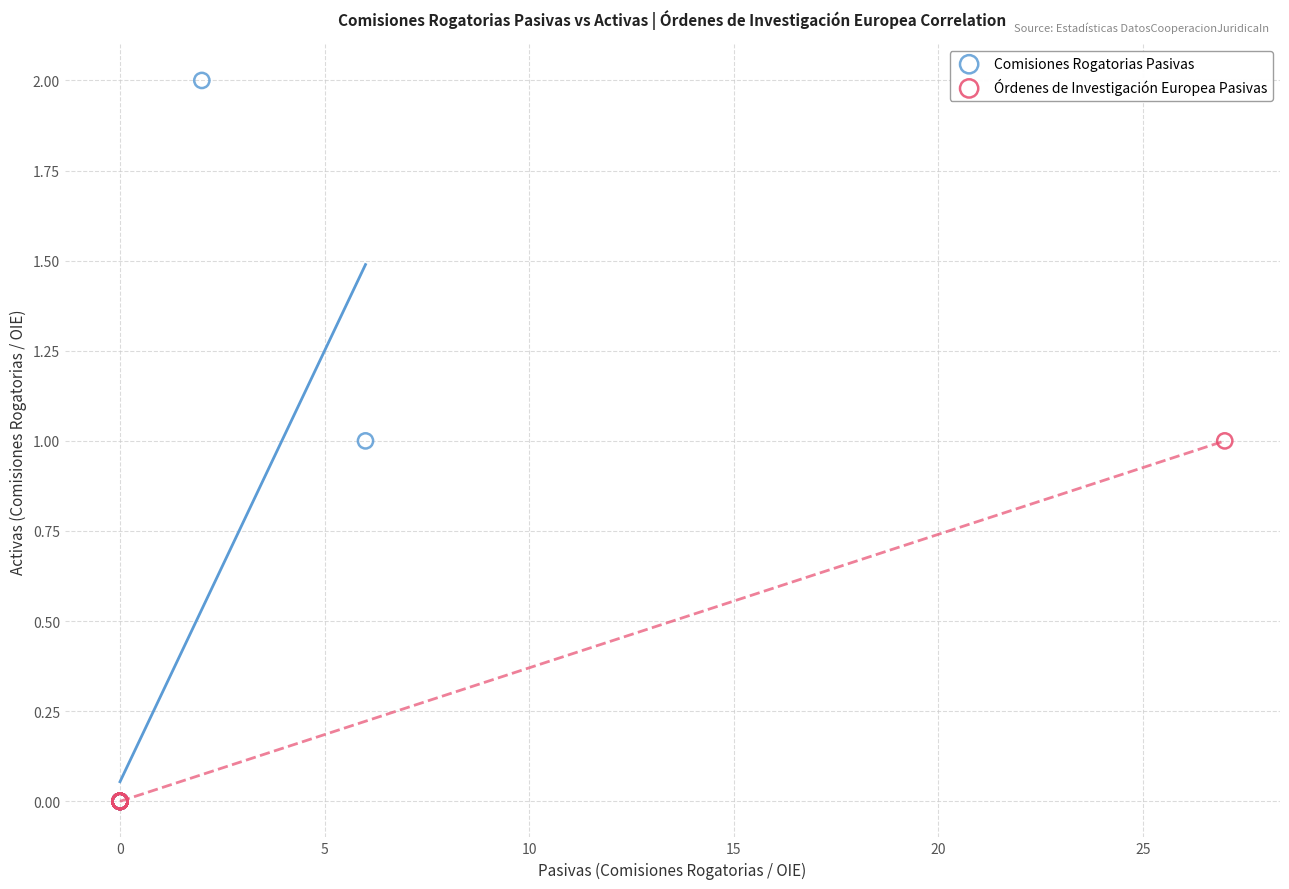

Which series has the widest spread of Y values?

Comisiones Rogatorias Pasivas